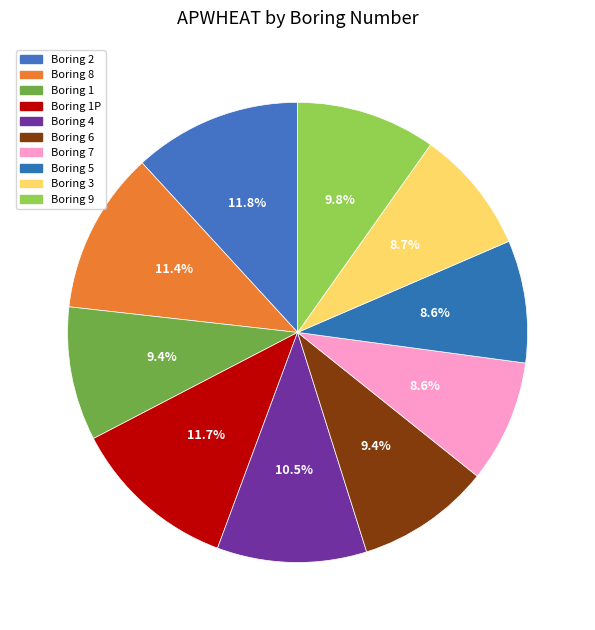

How many slices are in this pie chart?

10